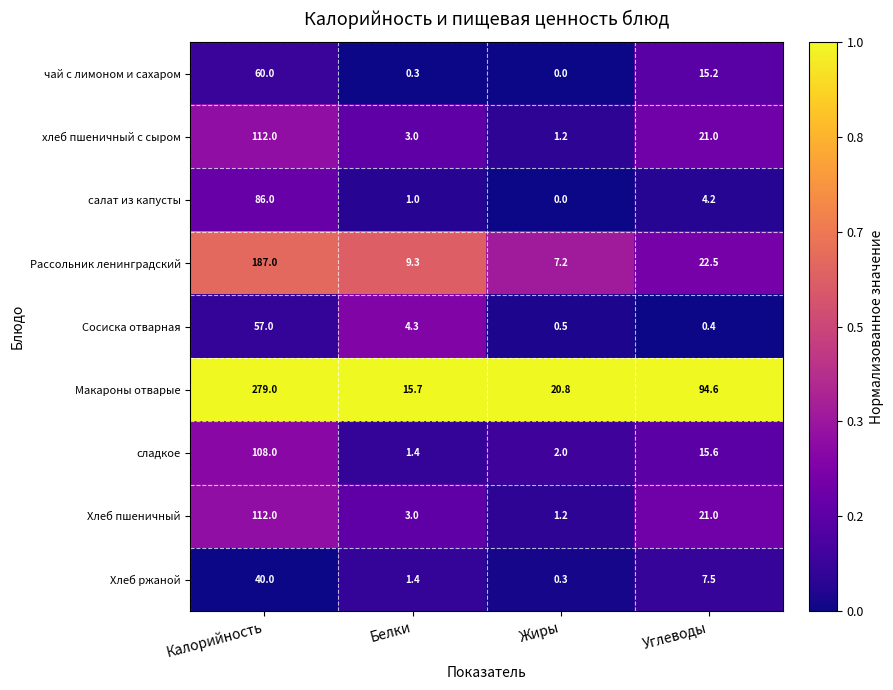

What is the difference between the Хлеб ржаной values at Калорийность and Белки?

38.6